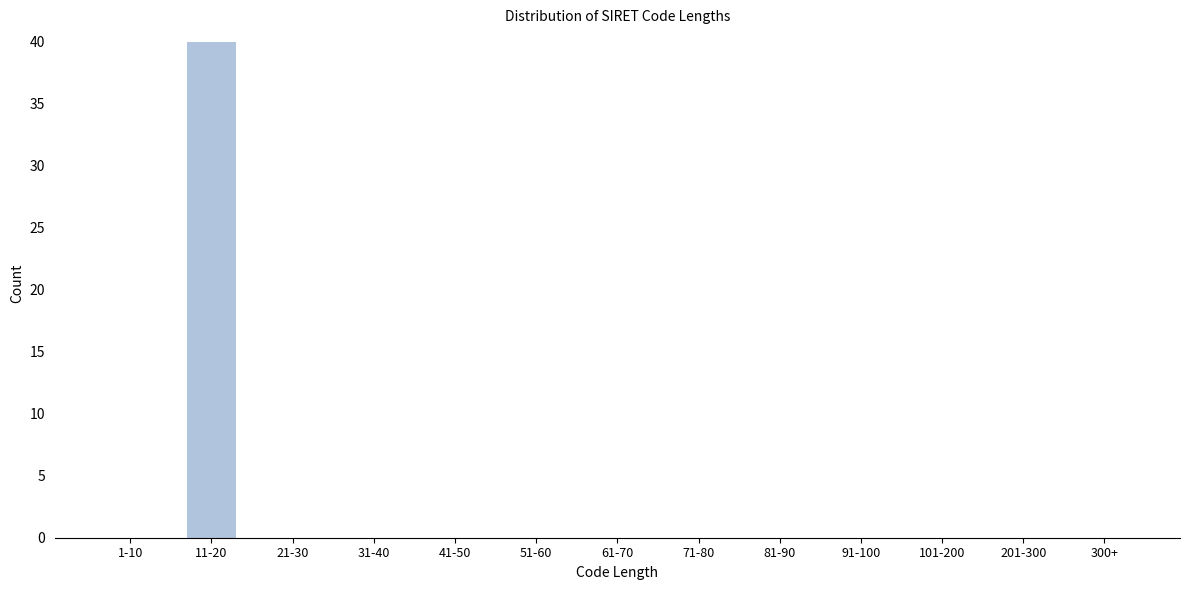

Reading right to left, transcribe all the data shown in this chart.

300+=0	201-300=0	101-200=0	91-100=0	81-90=0	71-80=0	61-70=0	51-60=0	41-50=0	31-40=0	21-30=0	11-20=40	1-10=0